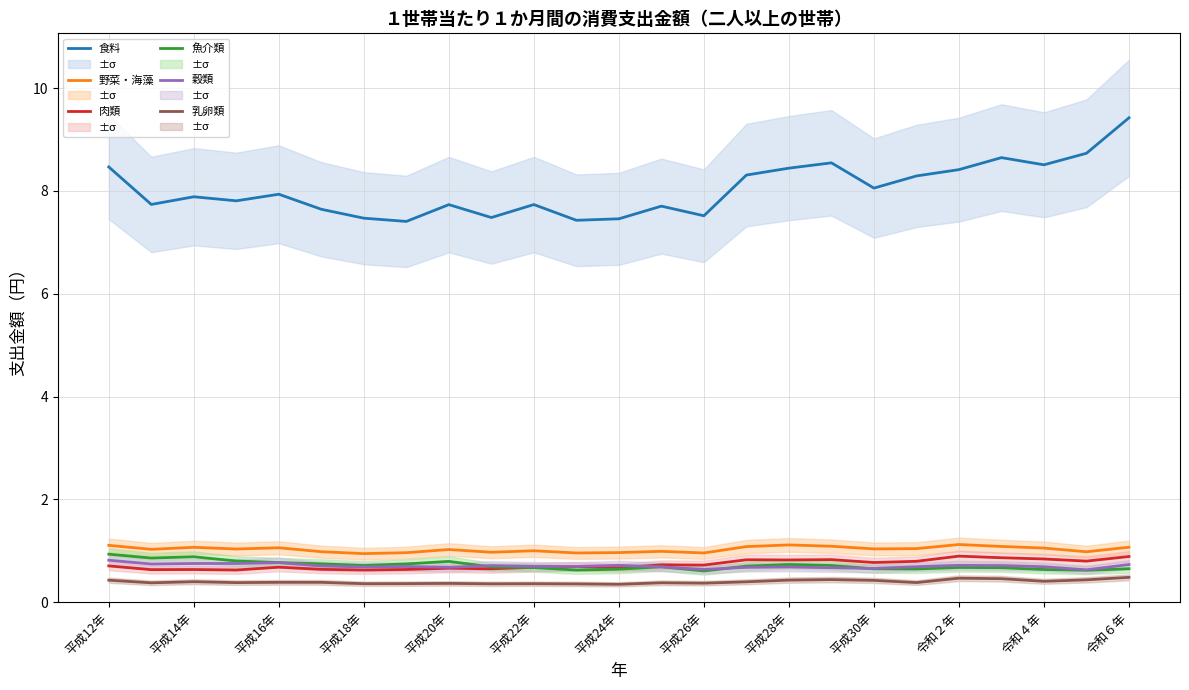

Reading left to right, list all the values displayed in this chart.

食料: 8.5	7.7	7.9	7.8	7.9	7.6	7.5	7.4	7.7	7.5	7.7	7.4	7.5	7.7	7.5	8.3	8.4	8.5	8.1	8.3	8.4	8.6	8.5	8.7	9.4
野菜・海藻: 1.1	1.0	1.1	1.0	1.1	1.0	0.9	1.0	1.0	1.0	1.0	1.0	1.0	1.0	1.0	1.1	1.1	1.1	1.0	1.0	1.1	1.1	1.1	1.0	1.1
肉類: 0.7	0.6	0.6	0.6	0.7	0.6	0.6	0.6	0.7	0.6	0.7	0.7	0.7	0.7	0.7	0.8	0.8	0.8	0.8	0.8	0.9	0.9	0.8	0.8	0.9
魚介類: 0.9	0.9	0.9	0.8	0.8	0.7	0.7	0.7	0.8	0.7	0.7	0.6	0.6	0.7	0.6	0.7	0.7	0.7	0.6	0.6	0.7	0.7	0.6	0.6	0.6
穀類: 0.8	0.7	0.8	0.8	0.8	0.7	0.7	0.7	0.7	0.7	0.7	0.7	0.7	0.7	0.6	0.7	0.7	0.7	0.7	0.7	0.7	0.7	0.7	0.6	0.7
乳卵類: 0.4	0.4	0.4	0.4	0.4	0.4	0.4	0.4	0.4	0.4	0.4	0.4	0.3	0.4	0.4	0.4	0.4	0.4	0.4	0.4	0.5	0.5	0.4	0.4	0.5